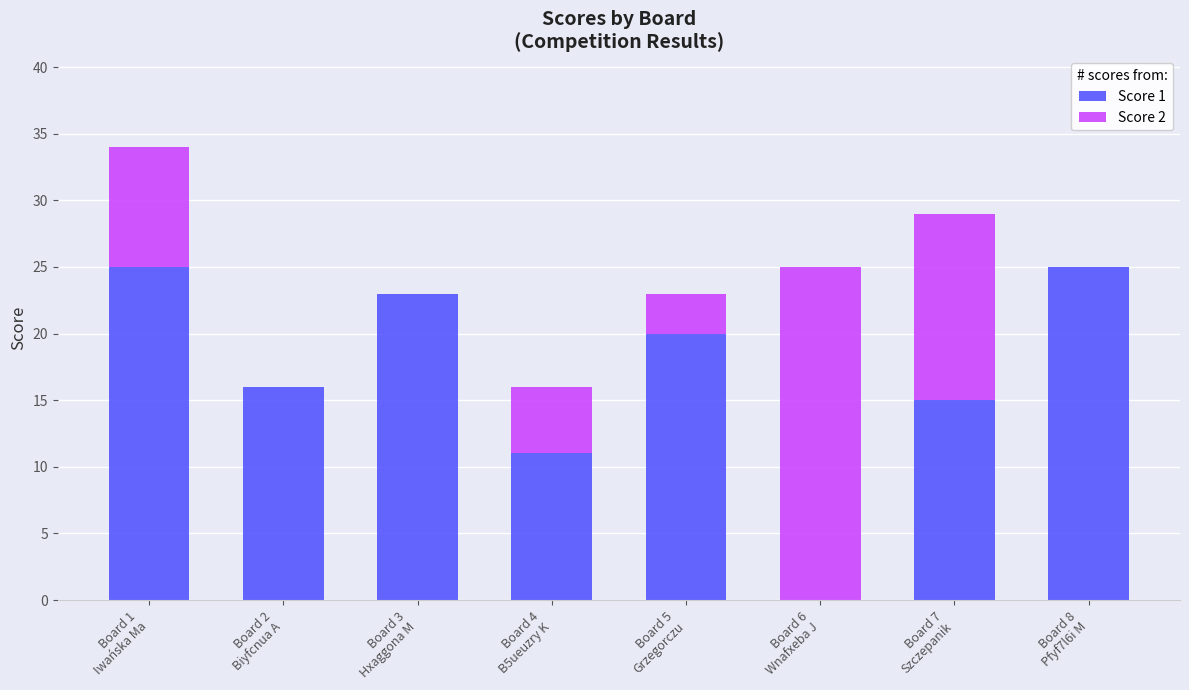

Are the bars horizontal?

No